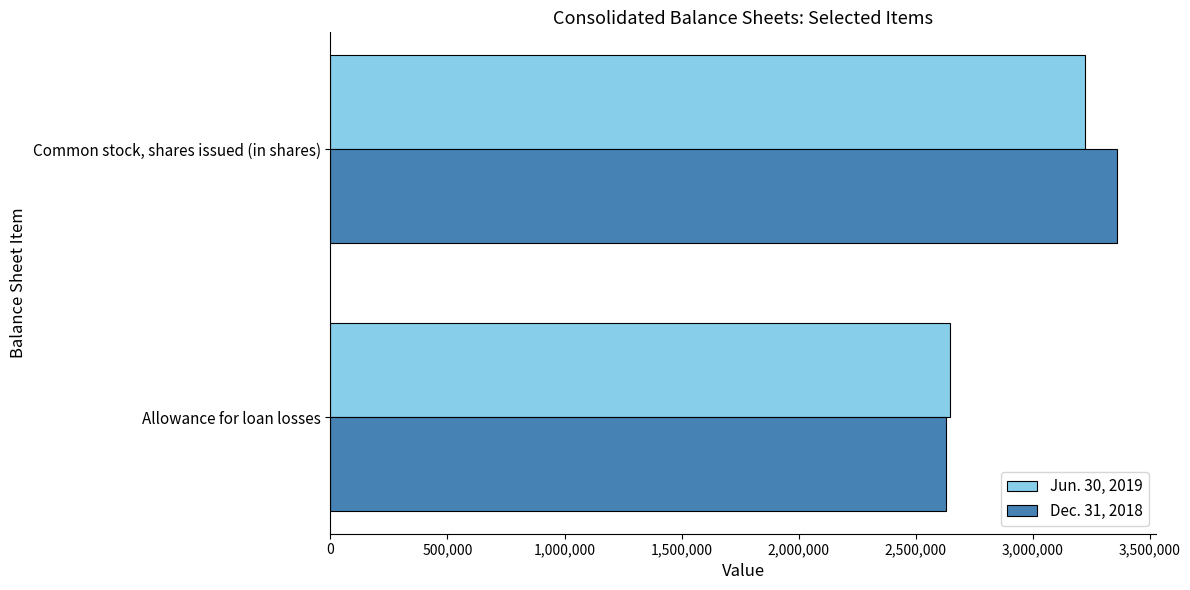

What is the difference between the maximum and minimum values in the Dec. 31, 2018 series?

731184